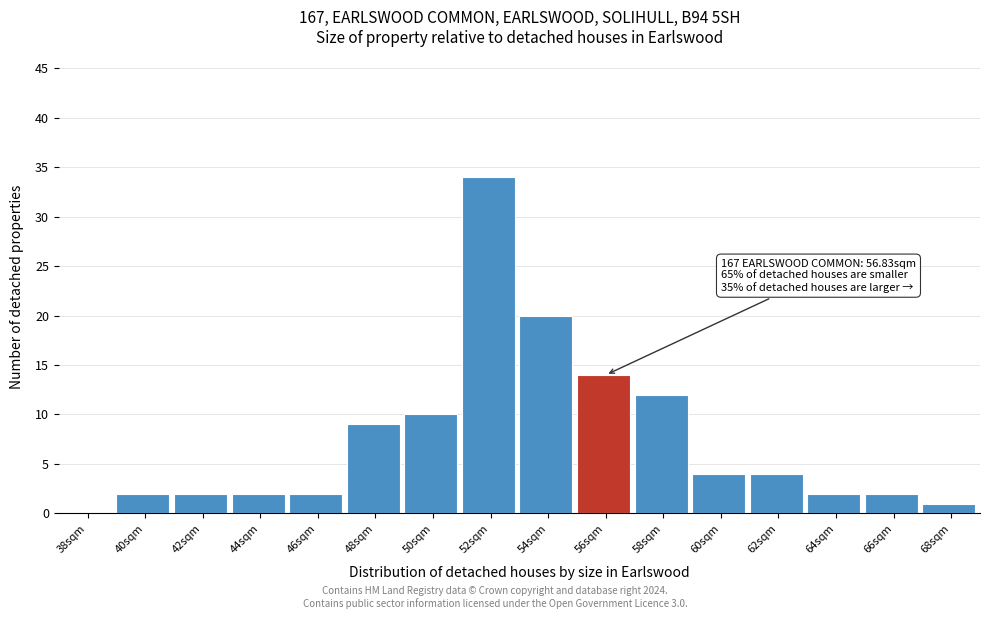

Reading left to right, transcribe all the data shown in this chart.

38sqm=0	40sqm=2	42sqm=2	44sqm=2	46sqm=2	48sqm=9	50sqm=10	52sqm=34	54sqm=20	56sqm=14	58sqm=12	60sqm=4	62sqm=4	64sqm=2	66sqm=2	68sqm=1